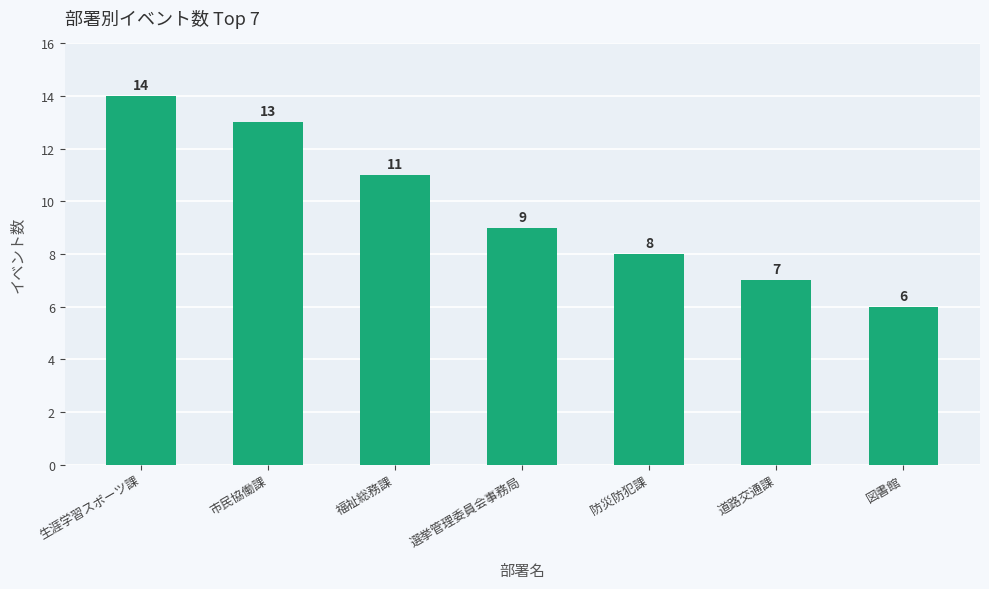

At which label does the data first exceed 9?

生涯学習スポーツ課